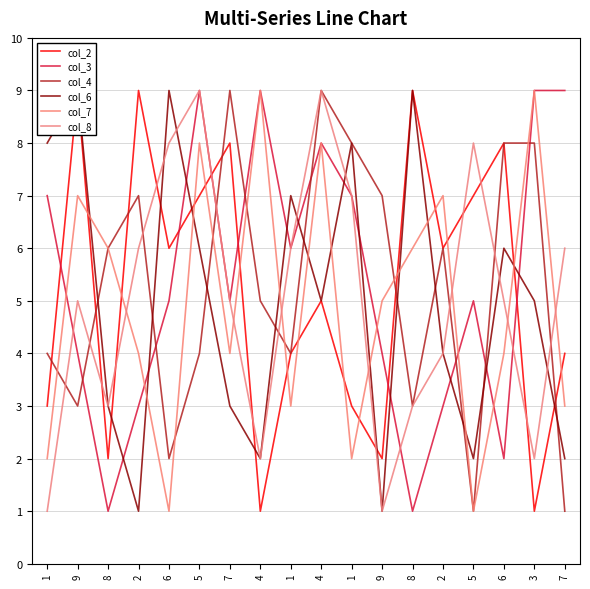

Does the chart display data point markers on the line(s)?

No